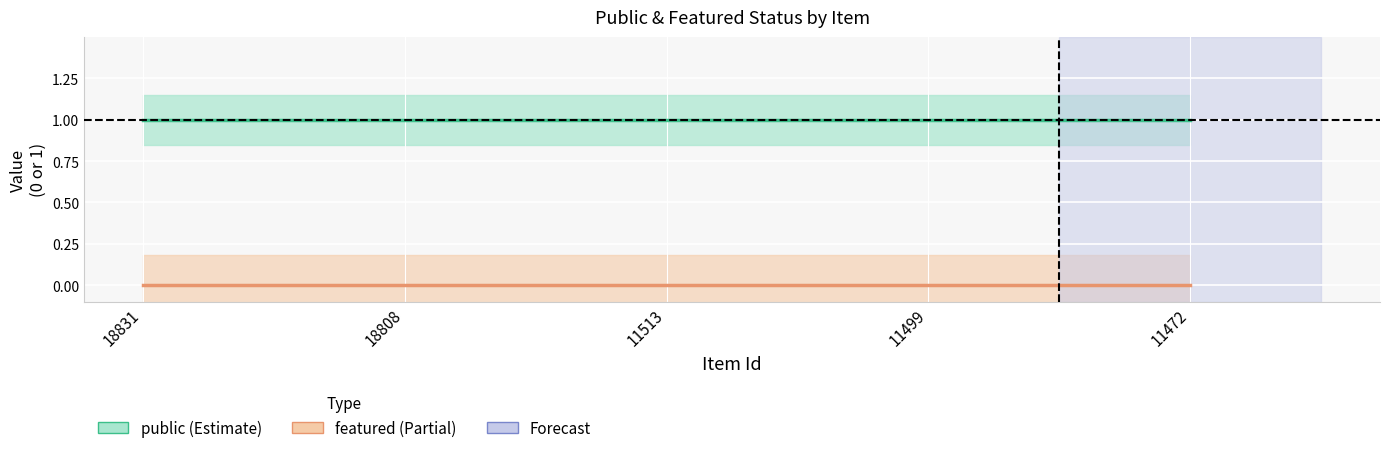

True or false: public and featured cross at least once.

False